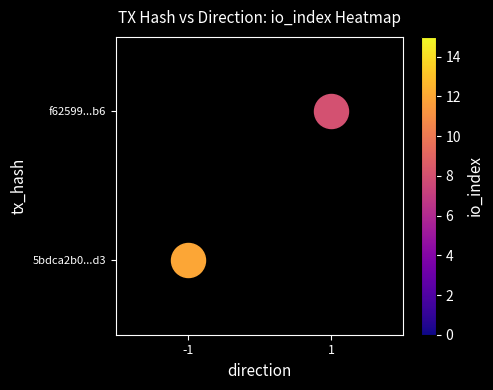

Reading left to right, transcribe all the data shown in this chart.

5bdca2b0c0655be819eccb23f0f4e5cadbeb6d3: direction=-1.0	io_index=12.0	value=0.0
f62599cf52cadb74e3a77cc804c1efbafec3ba6: direction=1.0	io_index=8.0	value=0.0